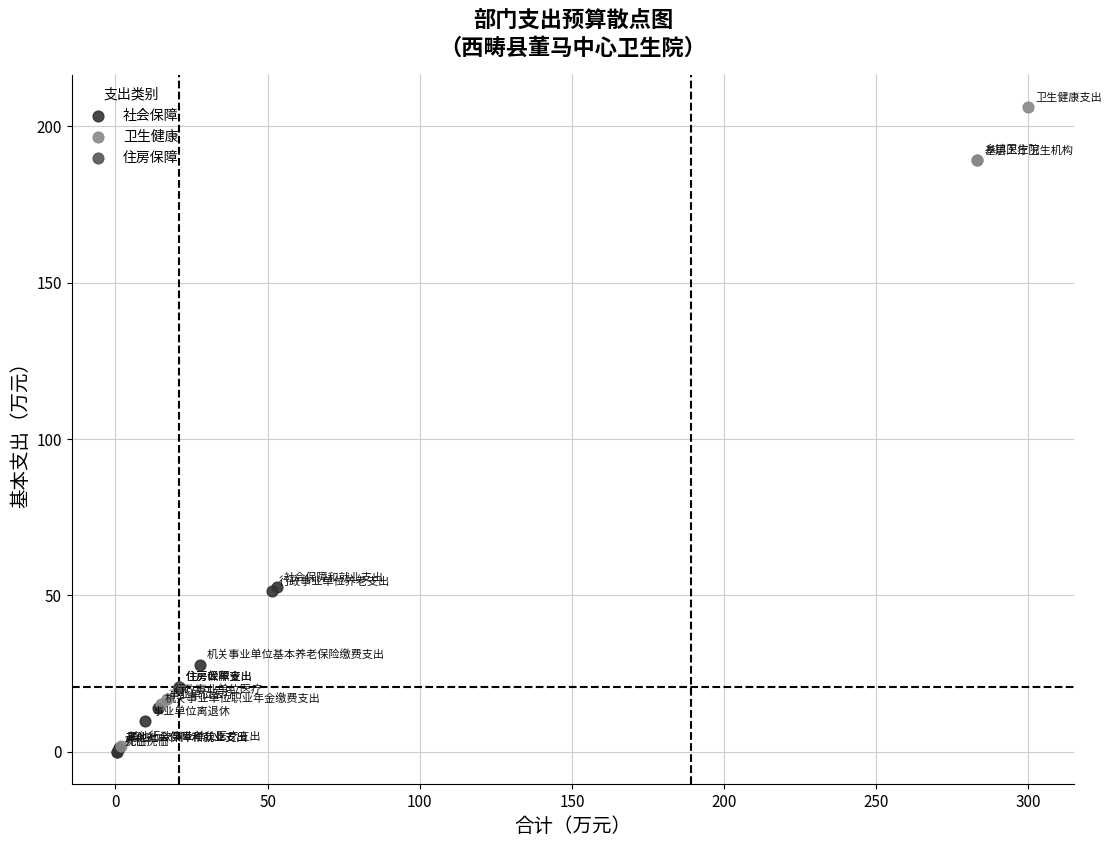

Which series contains the highest Y value?

卫生健康